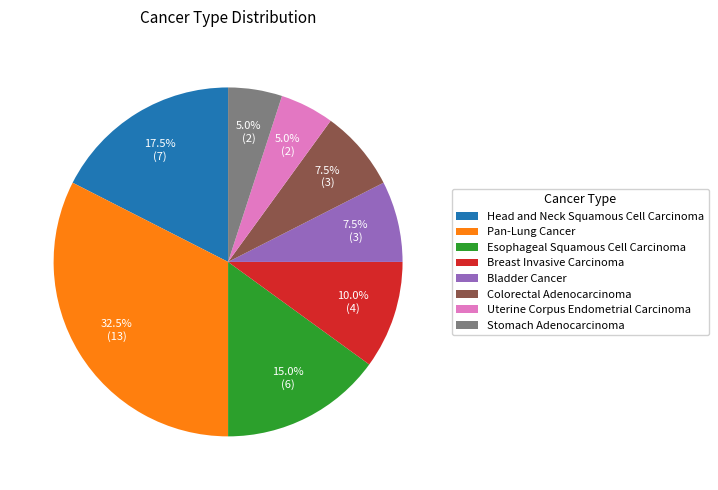

Does Stomach Adenocarcinoma account for over 50% of the chart?

No